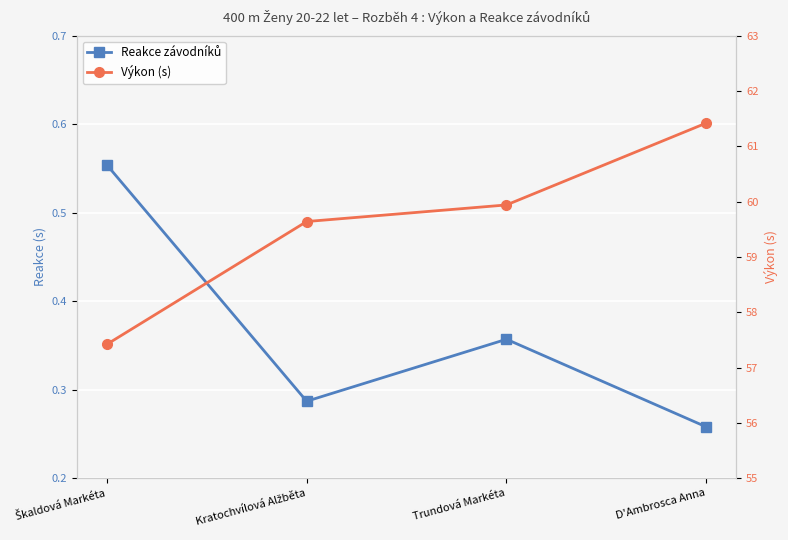

List the labels in order of Reakce závodníků value, smallest first.

D'Ambrosca Anna, Kratochvílová Alžběta, Trundová Markéta, Škaldová Markéta